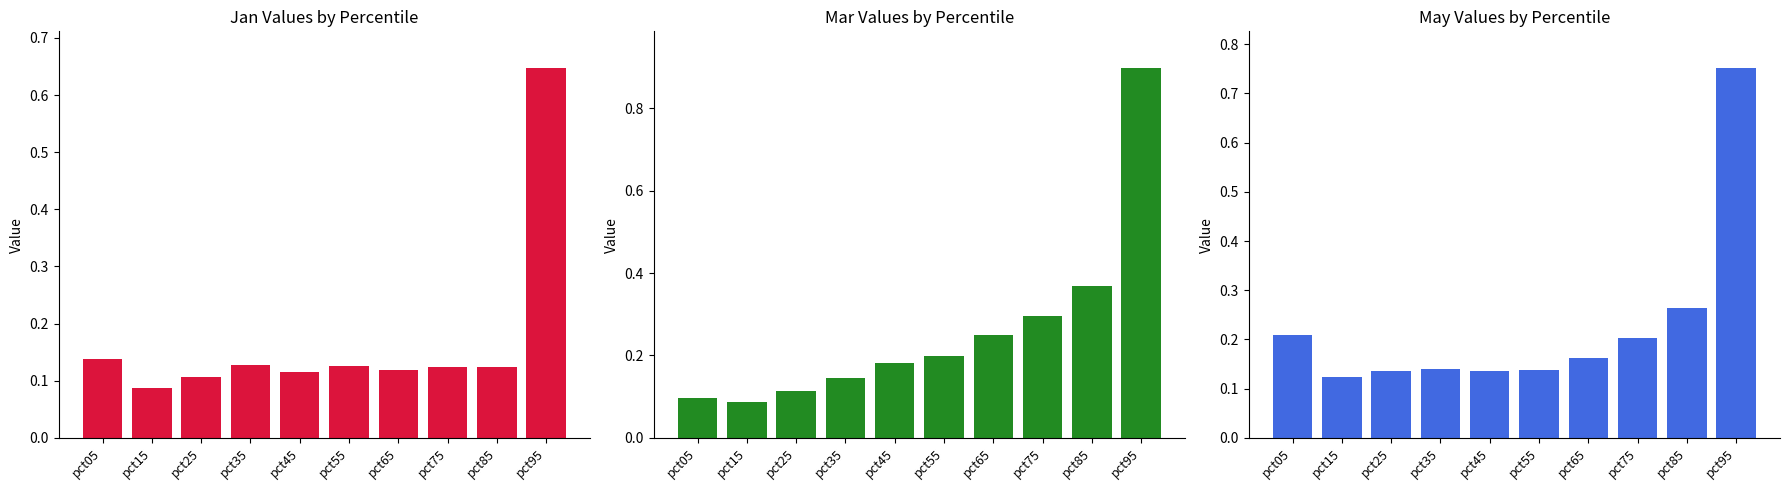

At pct15, list the series in order from largest to smallest.

May, Jan, Mar